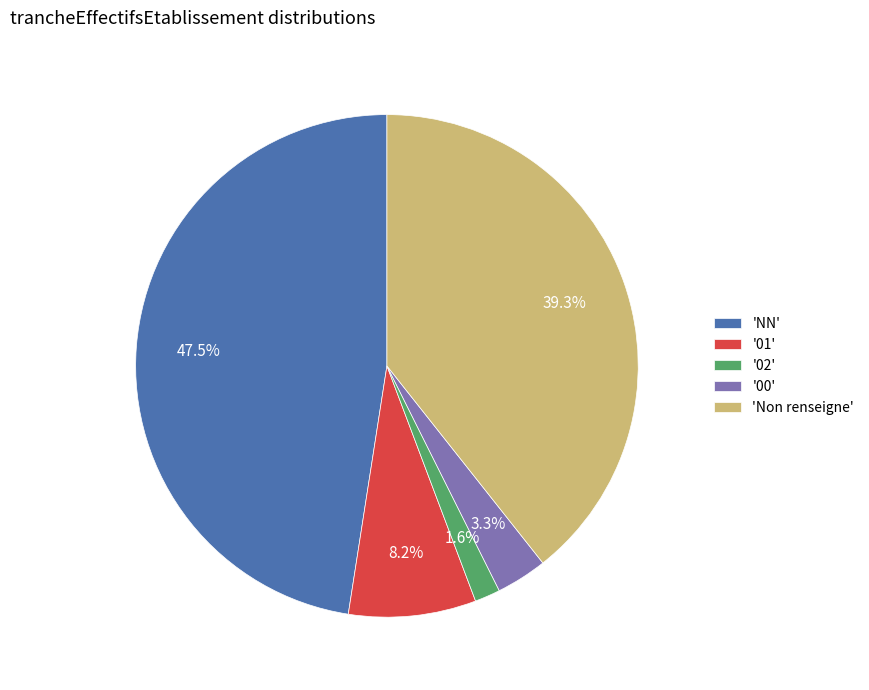

Rank the categories by value from highest to lowest.

'NN', 'Non renseigne', '01', '00', '02'